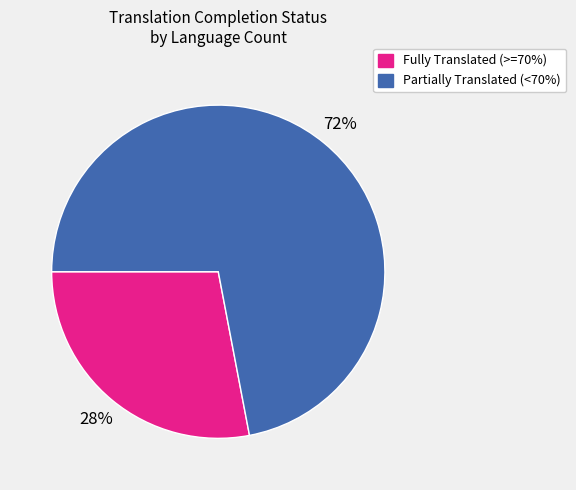

To the nearest percent, what is the average slice percentage?

50%